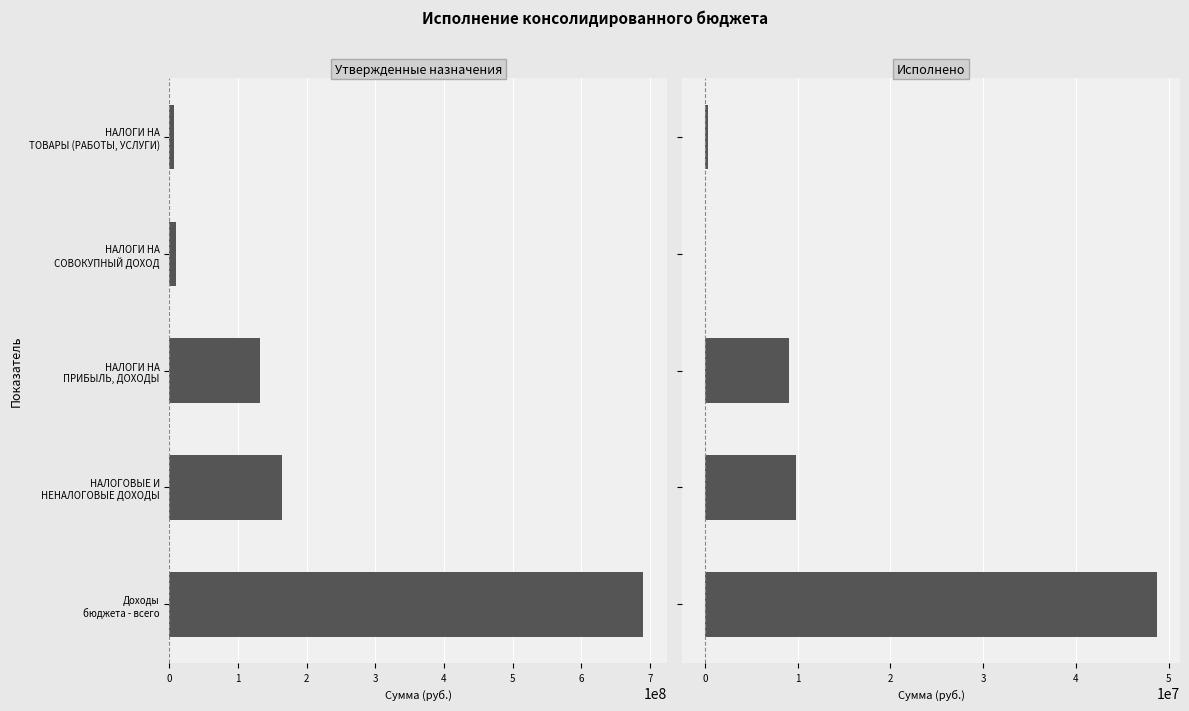

Which series has the largest range (max minus min)?

Утвержденные назначения